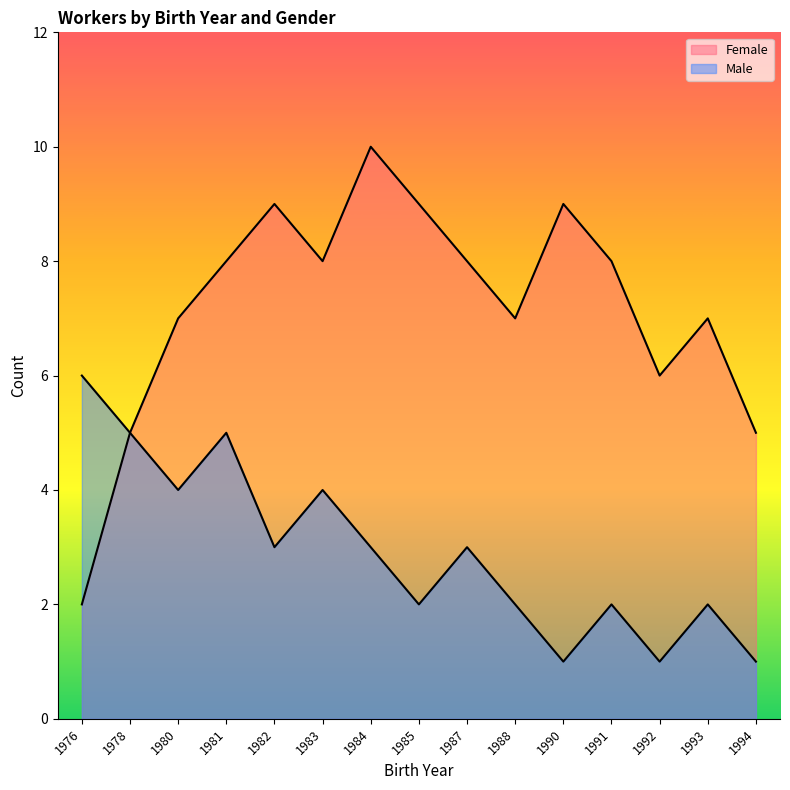

True or false: Male and Female intersect in this chart.

False